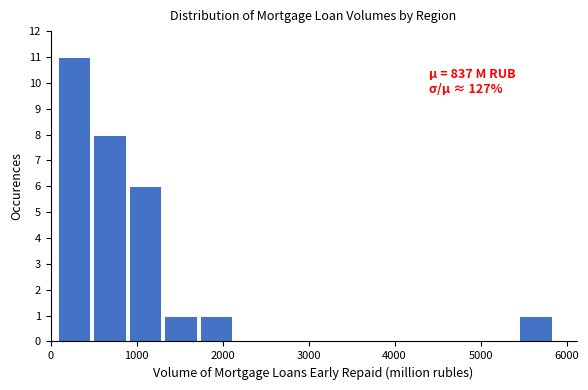

Over which range of the x-axis is the bar tallest?

100 to 500